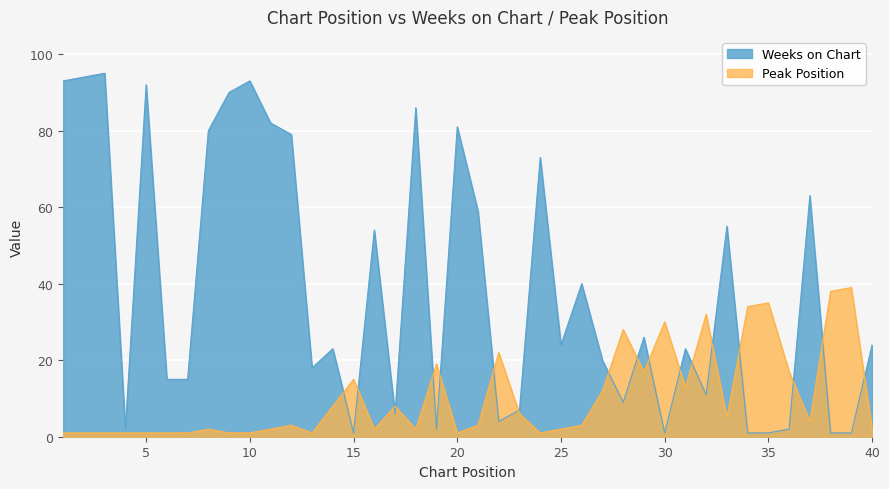

Between 22 and 20, which is larger?

20